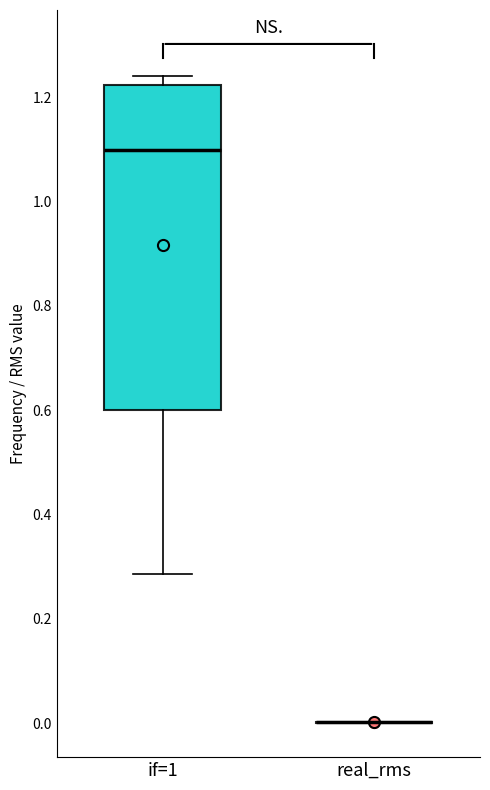

Reading left to right, read every box against the y-axis: the position of its median line, the range the box covers, and the ends of its whiskers. The values are not printed on the chart, so give them approximately, as read against the axis.

if=1: median 1.10, box 0.60 to 1.22, whiskers 0.28 to 1.24
real_rms: box collapsed to a line at 0.00, whiskers 0.00 to 0.00